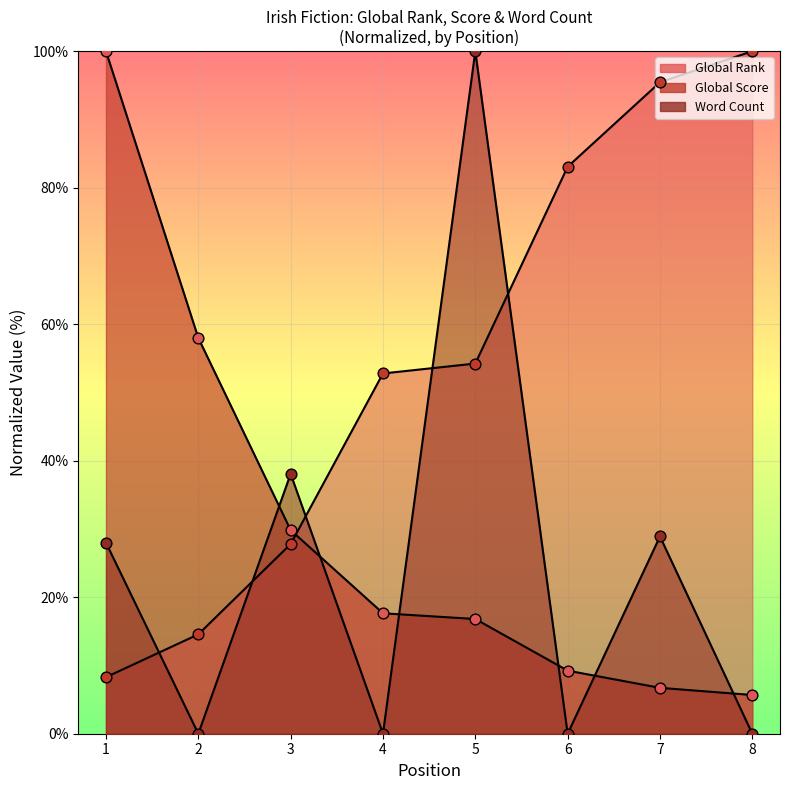

Which series has the largest Y range (max minus min)?

Word Count